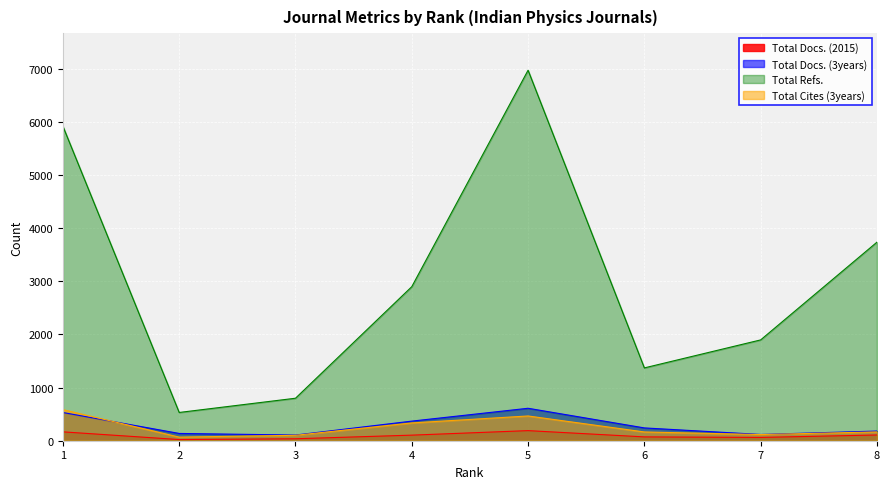

True or false: Total Refs. and Total Cites (3years) cross at least once.

False